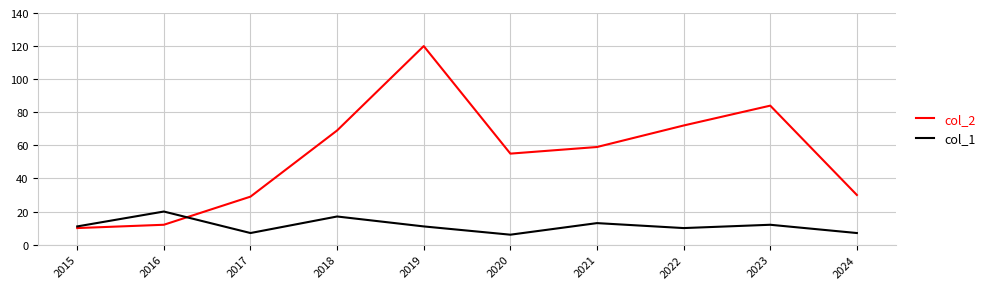

True or false: col_2 has a value of 69 at 2018.

True